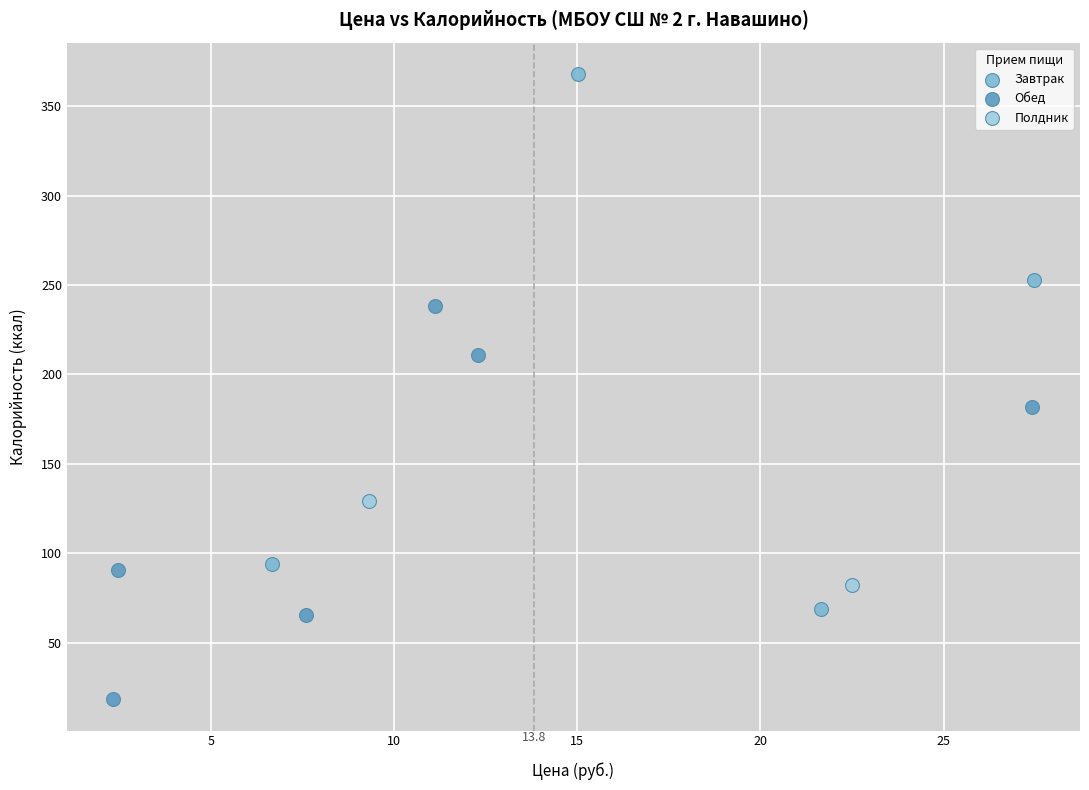

What are all the series names shown in the legend?

Завтрак, Обед, Полдник